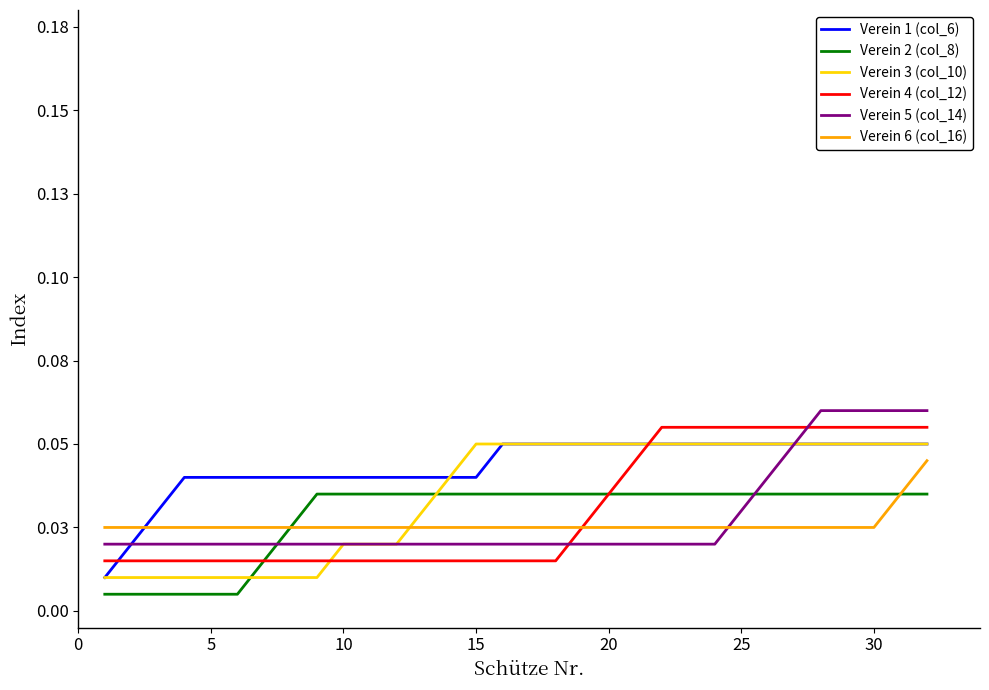

True or false: Verein 3 (col_10) has more than 0 points higher than both neighbors.

False